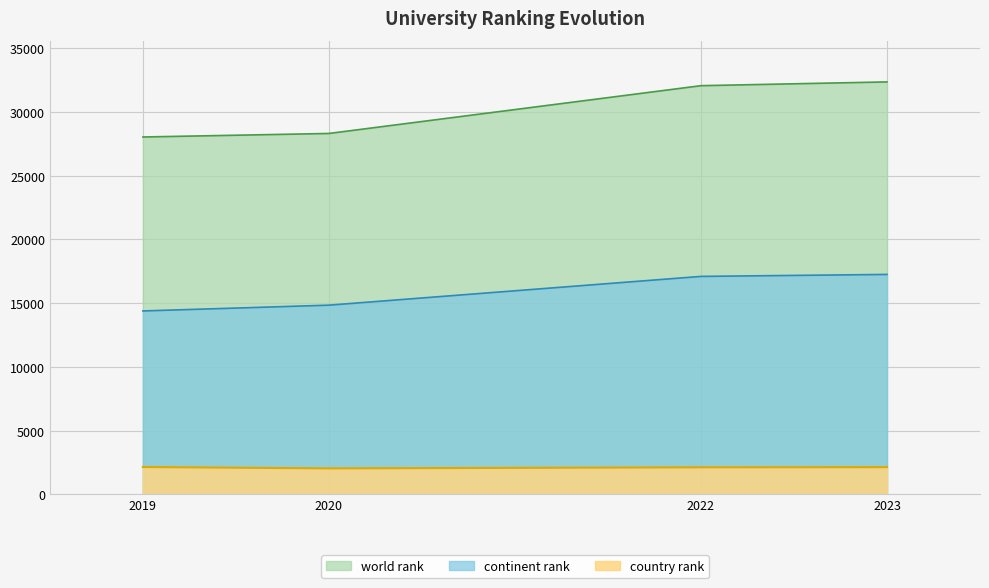

What is the difference between the country rank values at 2019 and 2020?

109.5